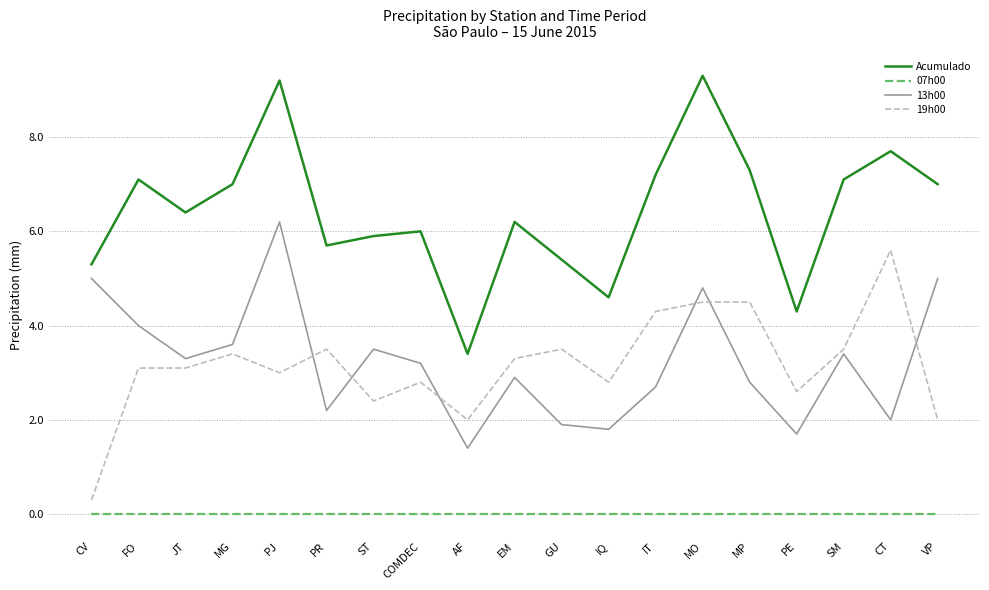

Which series changed the most between COMDEC and CT?

19h00